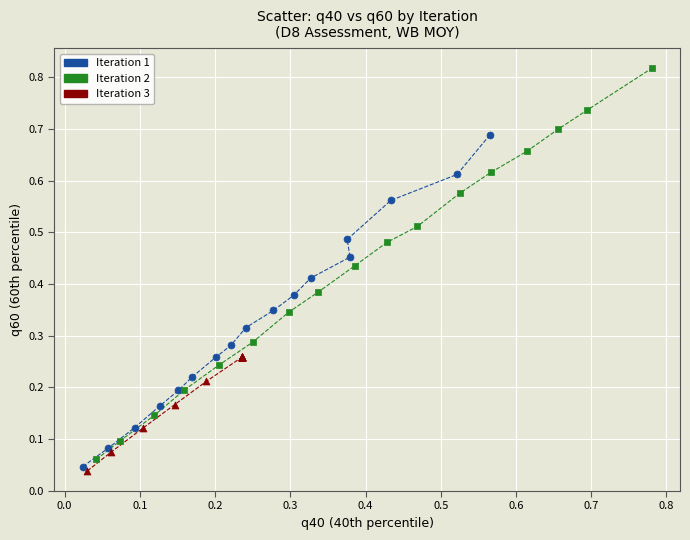

Which series has the largest Y range (max minus min)?

Iteration 2